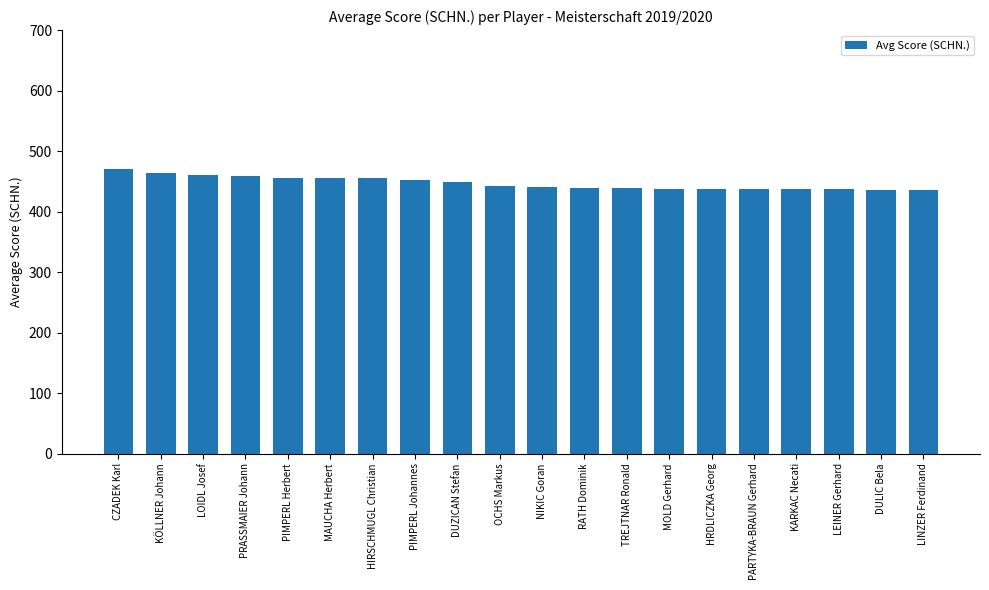

How many bars are there in total?

20